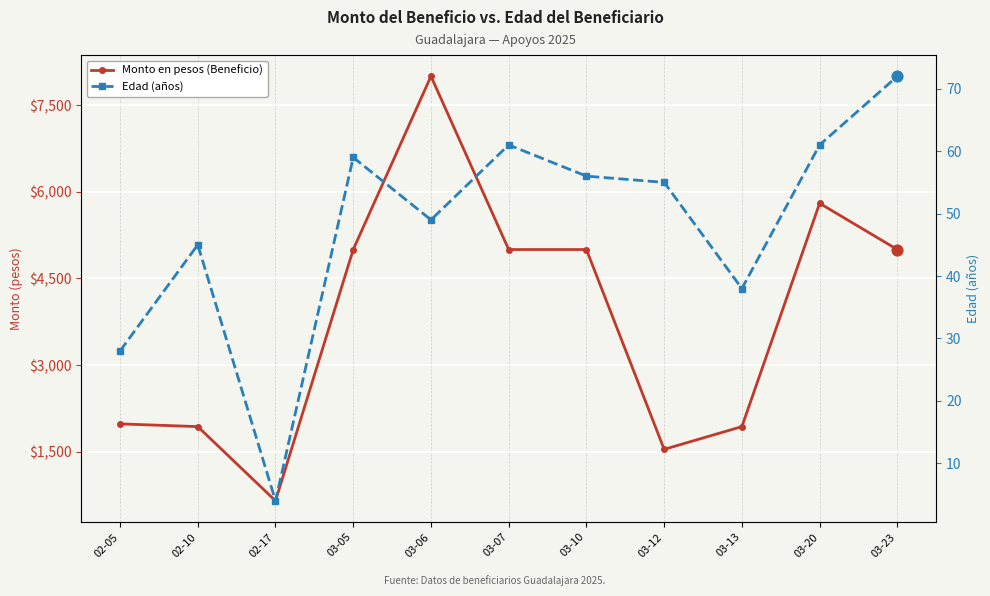

Which series contains the lowest Y value?

Edad (años)